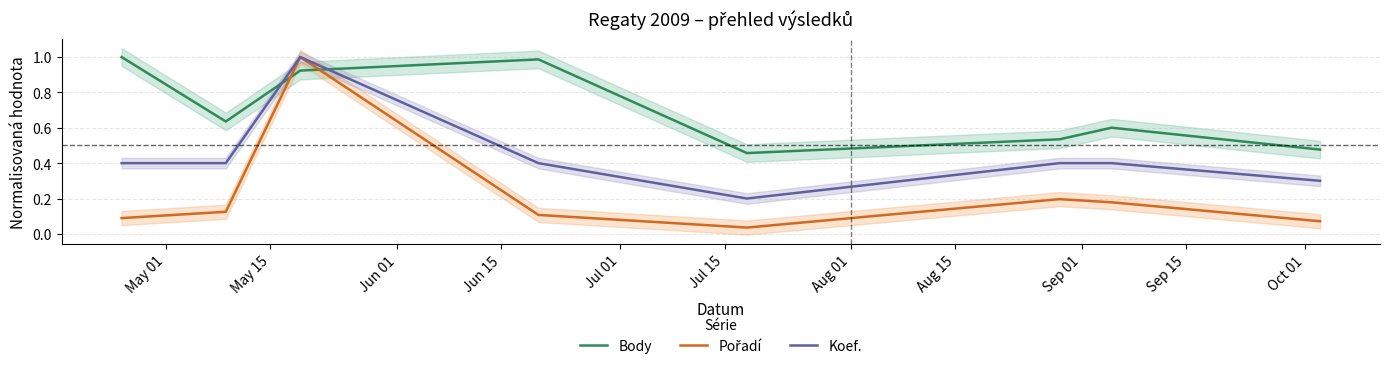

True or false: Body and Pořadí intersect in this chart.

True